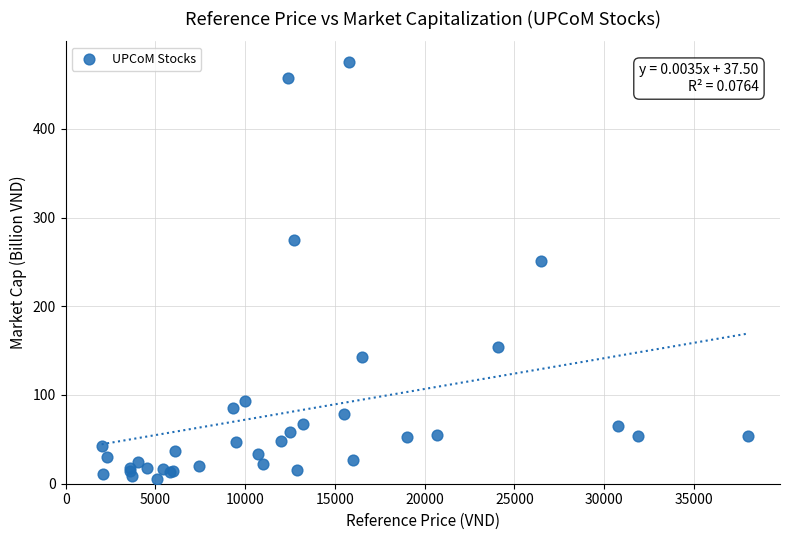

What Y value in the scatter plot is closest to 240?

251.0